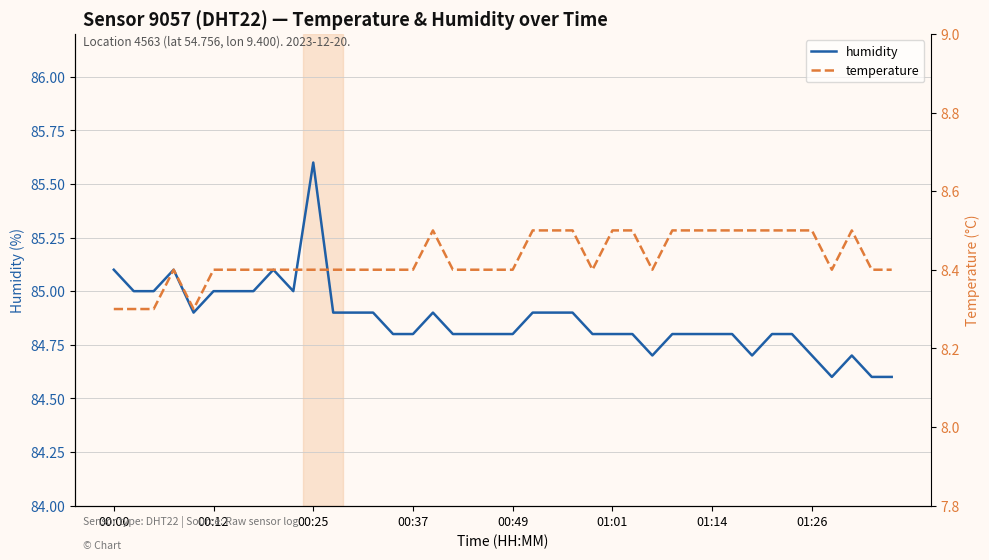

What is the highest value of the humidity series?

85.6